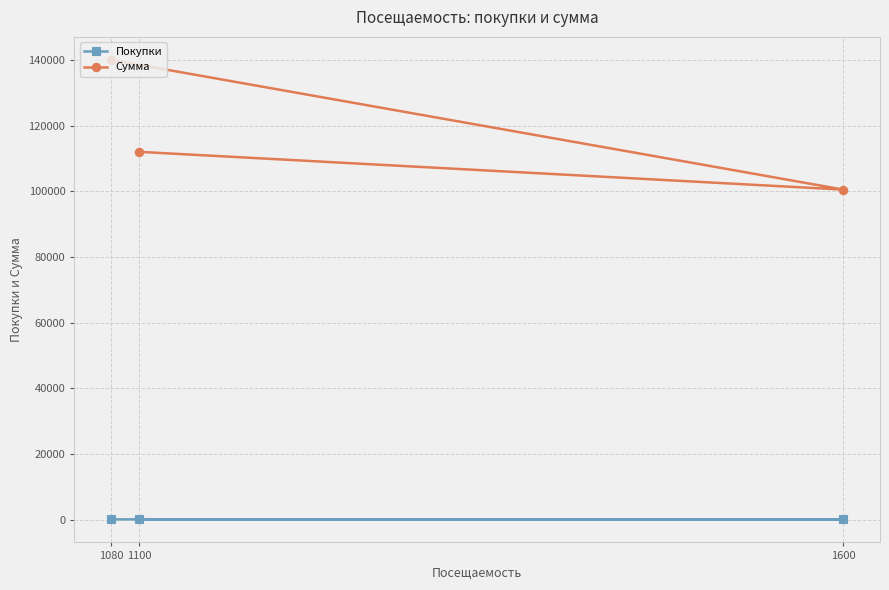

At 1080, list the series in order from smallest to largest.

Покупки, Сумма